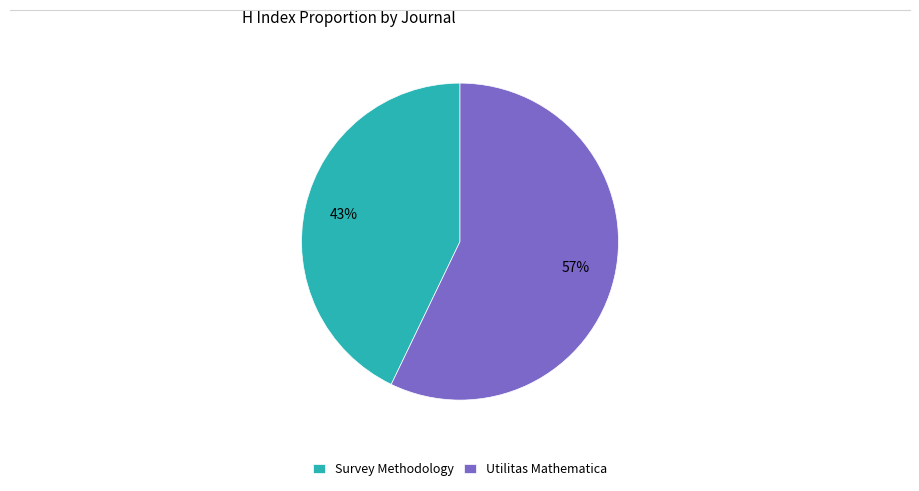

Which category has the smallest portion of the pie?

Survey Methodology